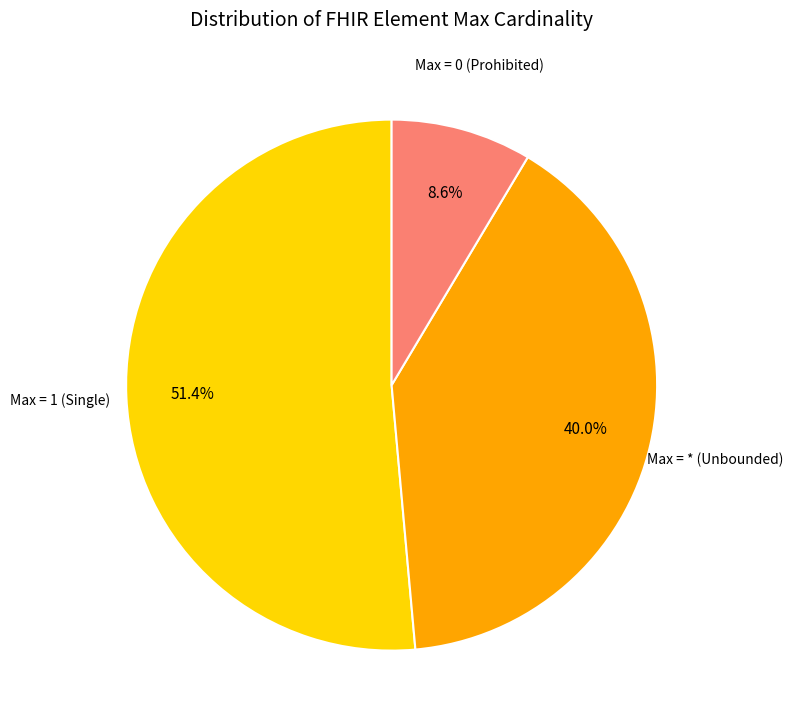

What is the largest slice in the pie chart?

Max = 1 (Single)